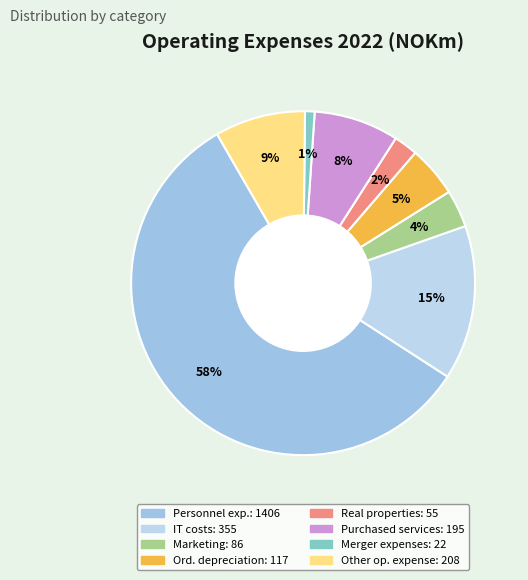

Count the number of slices in the pie.

8